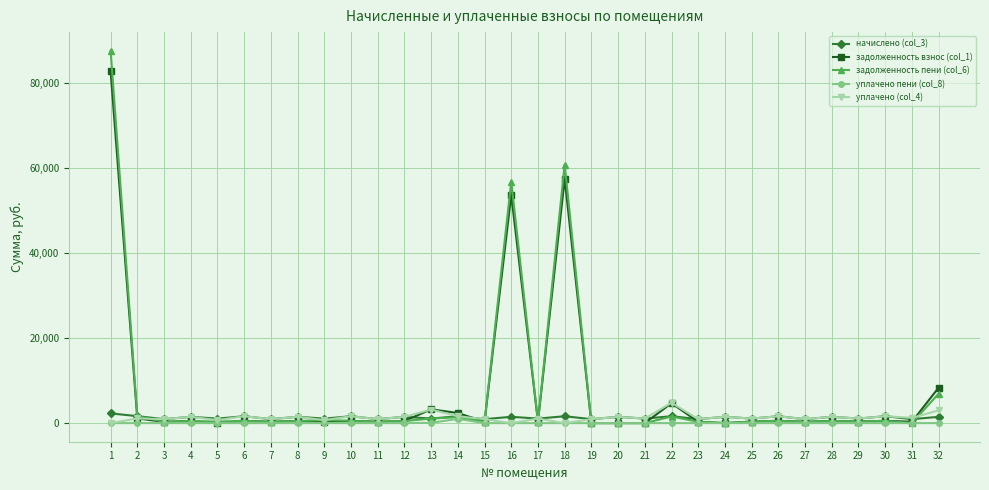

What is the approximate value of уплачено (col_4) at 7?

920.1